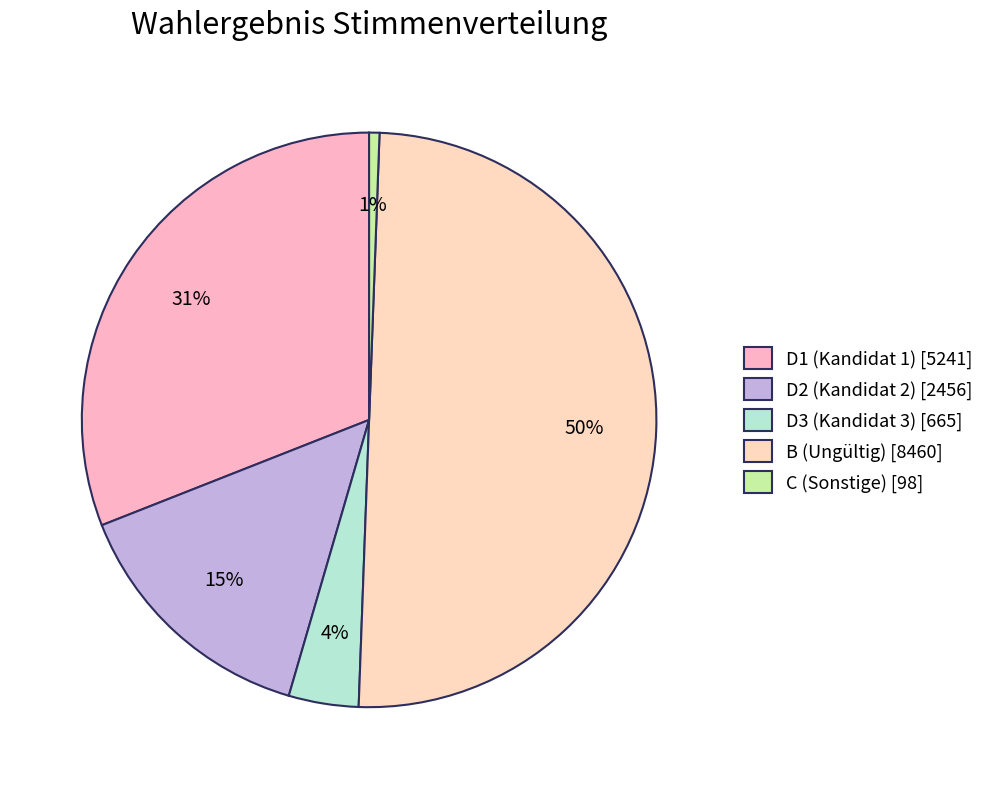

How many segments does this pie chart have?

5